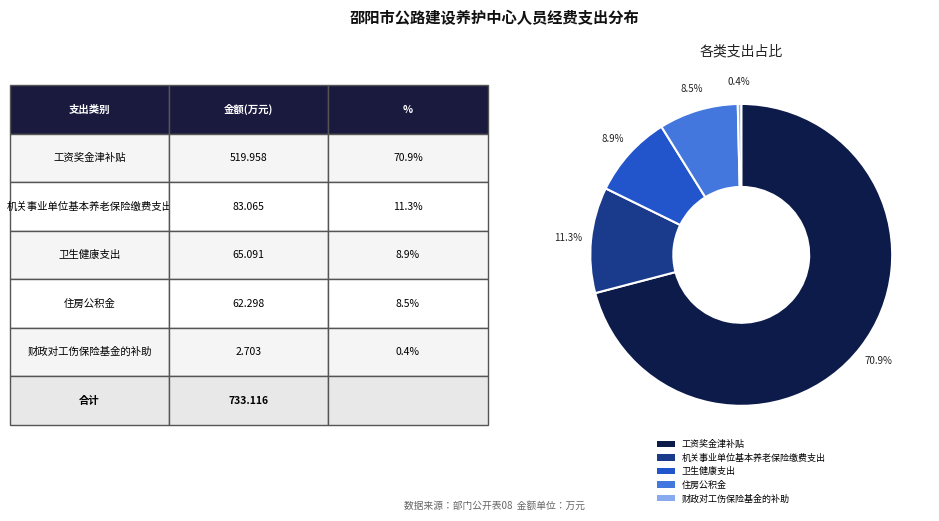

Which slice is the smallest?

财政对工伤保险基金的补助